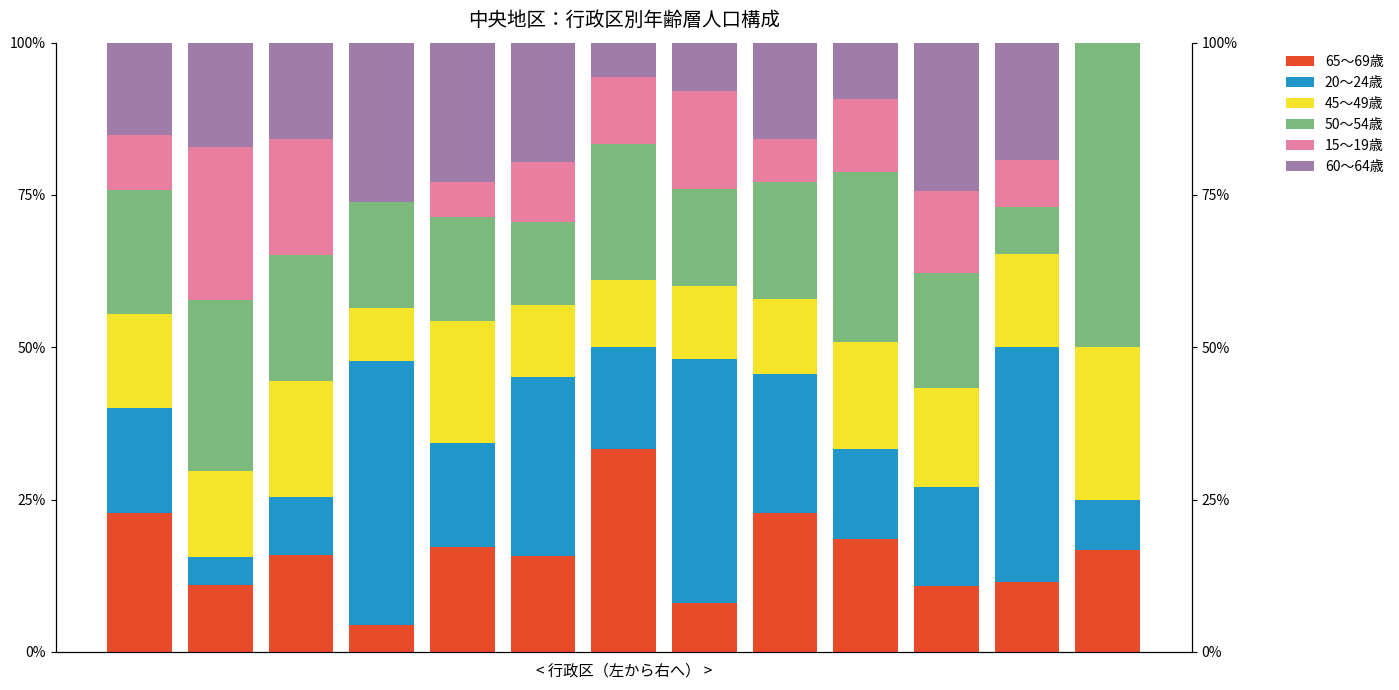

How many distinct data groups are displayed?

6